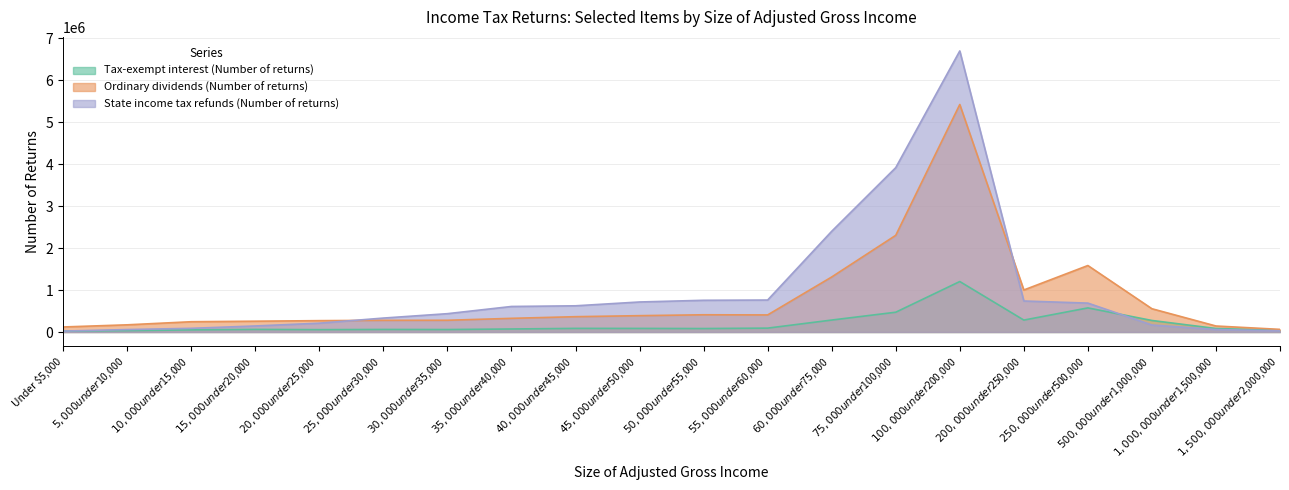

Reading left to right, transcribe all the data shown in this chart.

Tax-exempt interest (Number of returns): 23577	33019	50563	61827	56071	60859	58816	72011	86261	85488	82611	92461	284946	471745	1203741	284245	574820	274983	83640	40150
Ordinary dividends (Number of returns): 119985	171173	245029	257735	270753	278159	279750	325870	365296	389729	410902	407285	1311965	2305433	5425845	1001823	1585322	554813	143049	62719
State income tax refunds (Number of returns): 22058	58249	87627	144019	210334	332299	437111	608863	624829	715962	756263	762163	2401584	3919433	6702612	739350	689049	166975	58436	28526